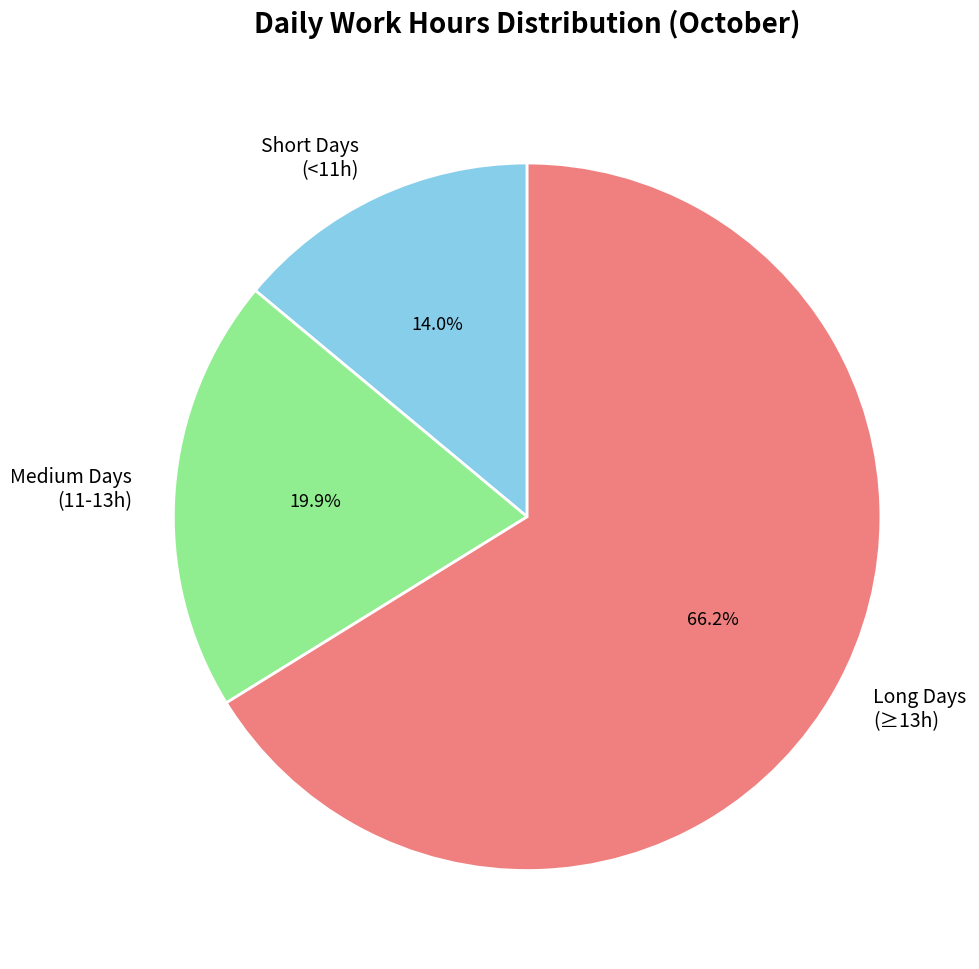

What is the largest slice in the pie chart?

Long Days (≥13h)